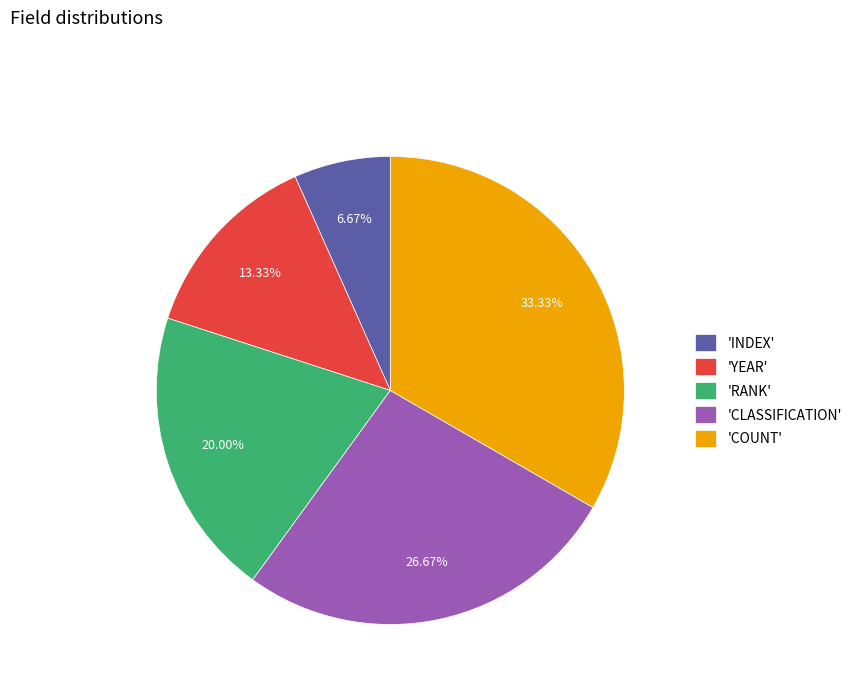

Combined, do 'INDEX' and 'COUNT' account for over 50%?

No